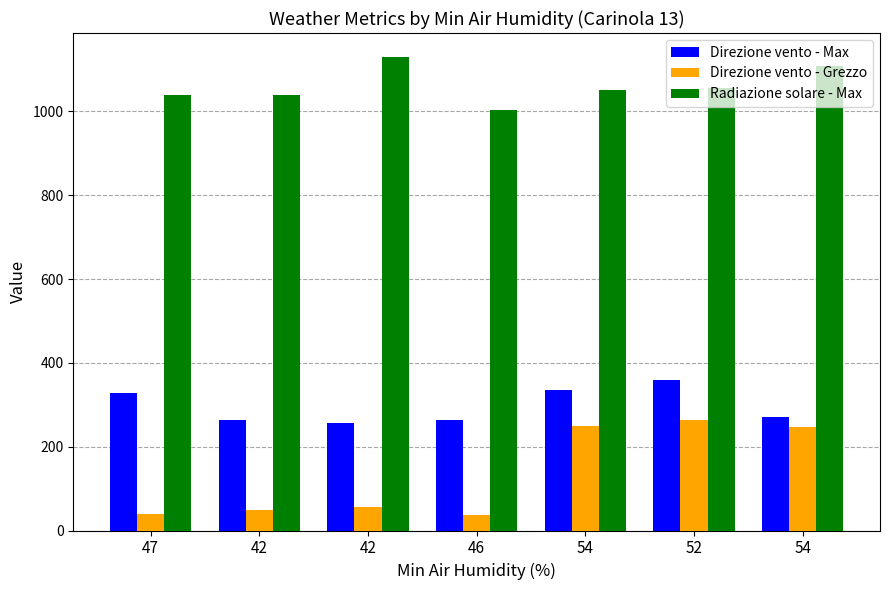

Which label corresponds to the smallest value in the chart?

46